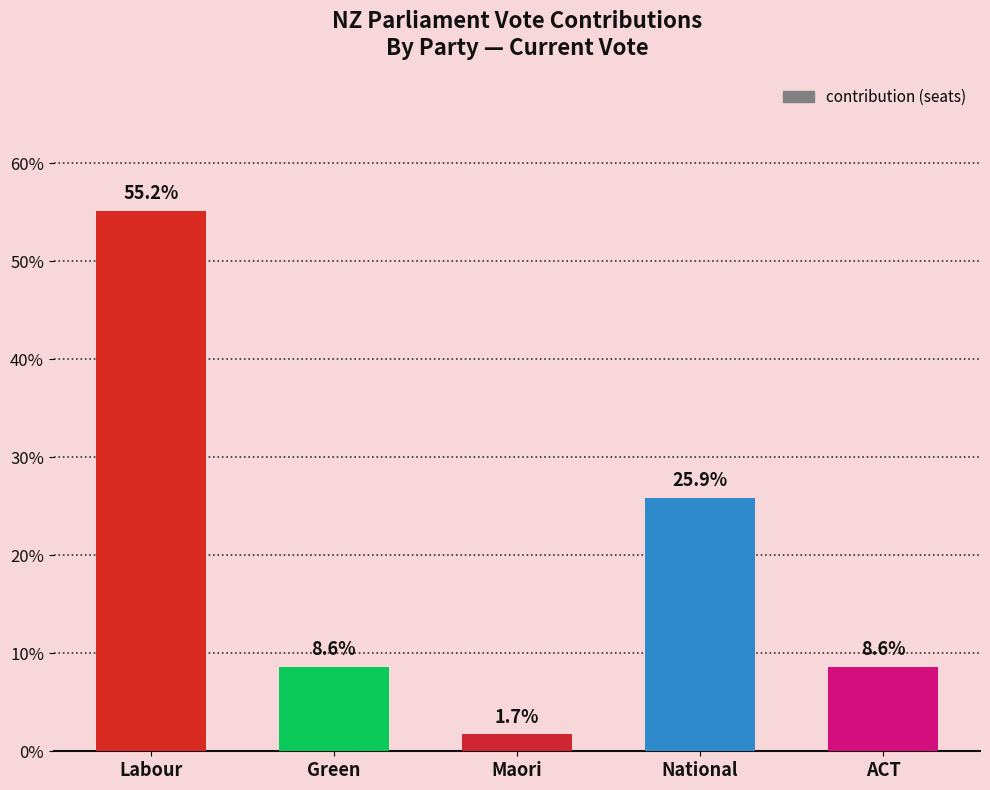

The chart shows a value of 8.6 at ACT. True or false?

True